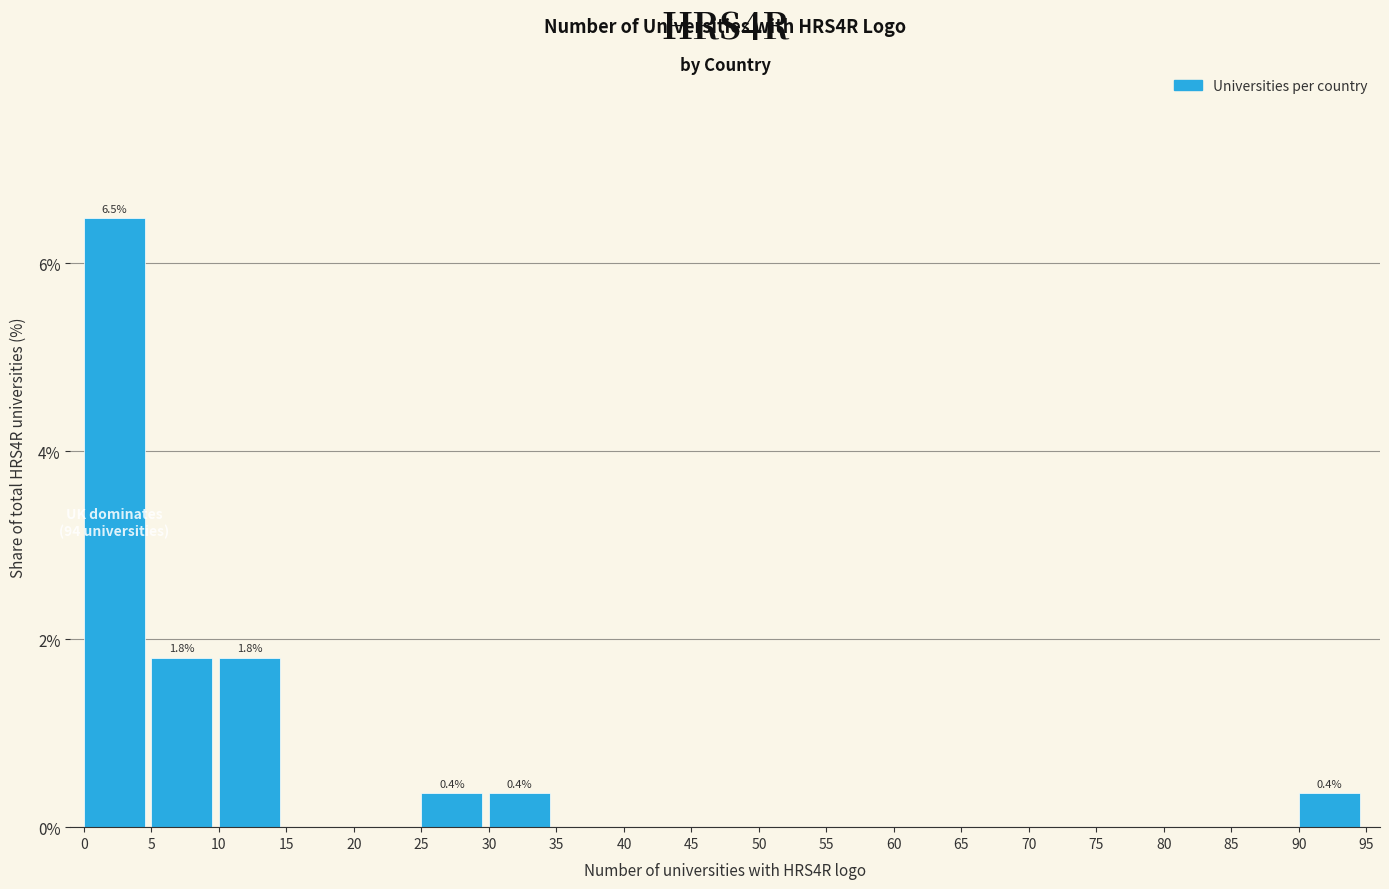

Over which range of the x-axis is the bar tallest?

0 to 5